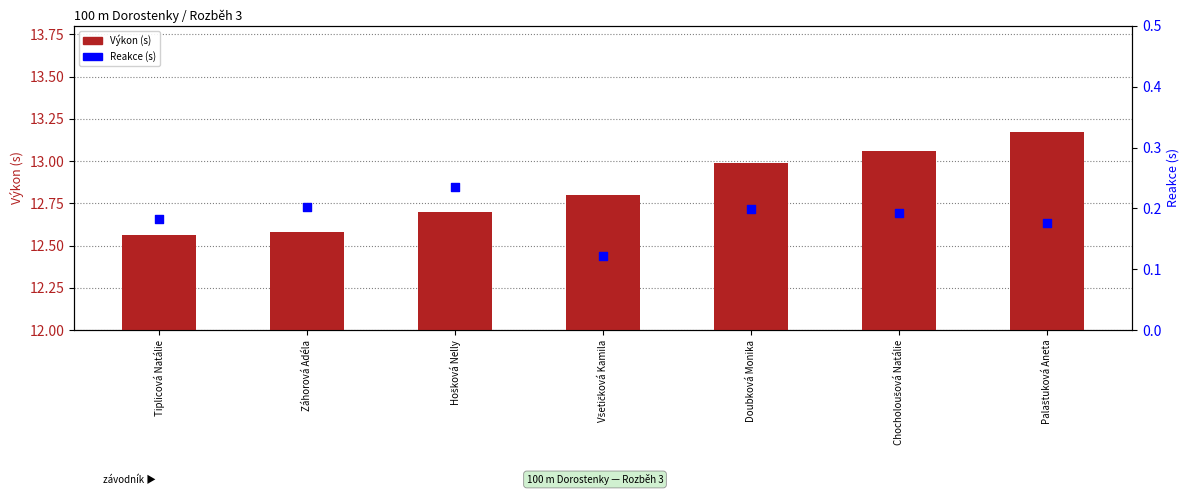

At which category is the sum across all series the highest?

Palaštuková Aneta